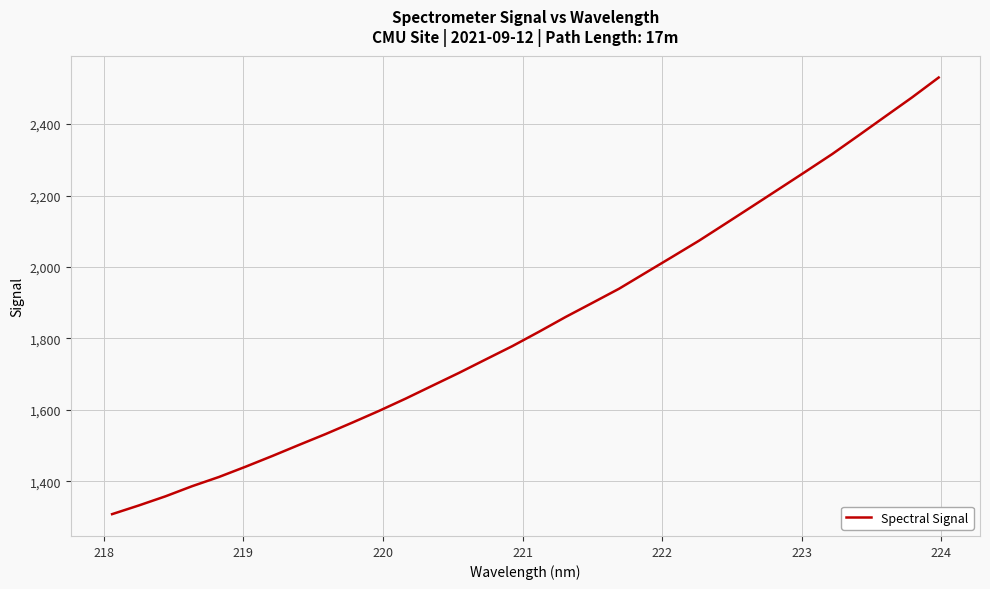

Count the number of categories in the chart.

32